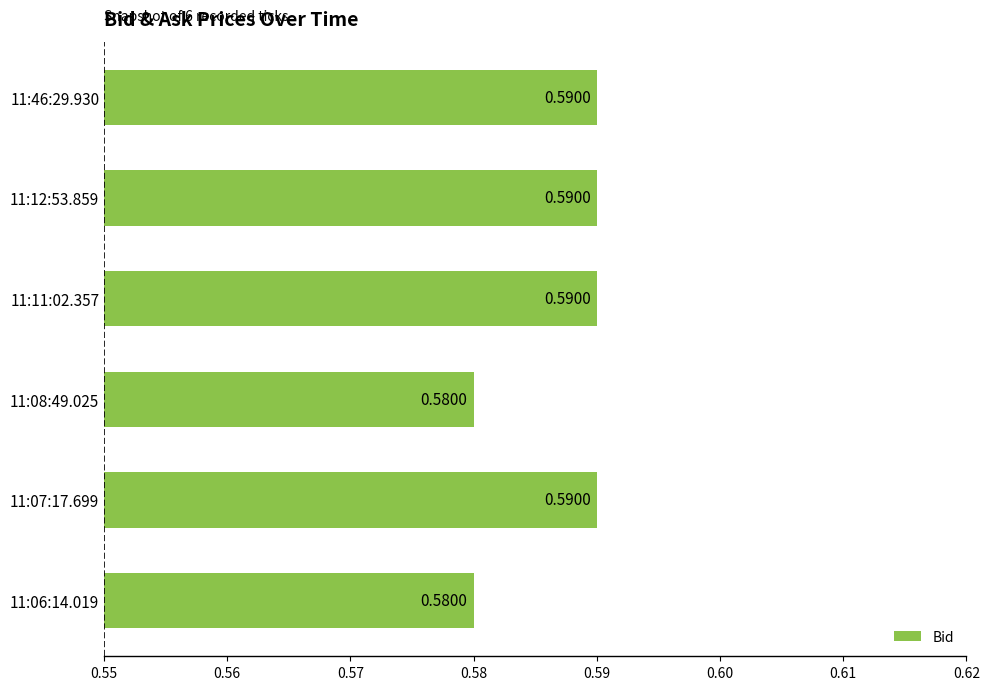

Which has a higher value, 11:06:14.019 or 11:07:17.699?

11:07:17.699